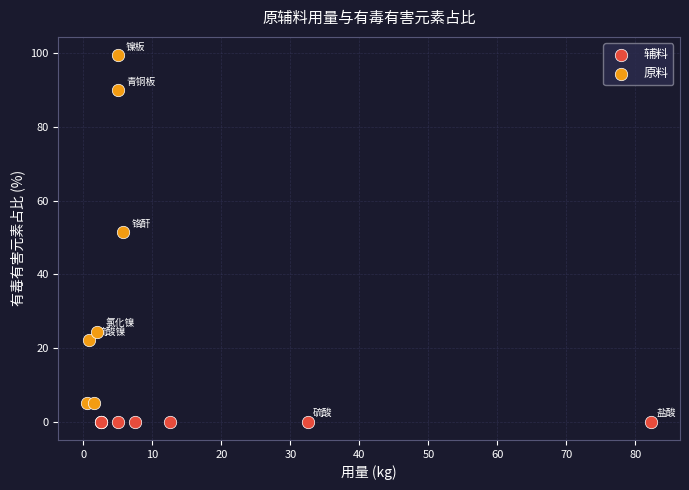

Which series reaches the minimum Y coordinate?

辅料